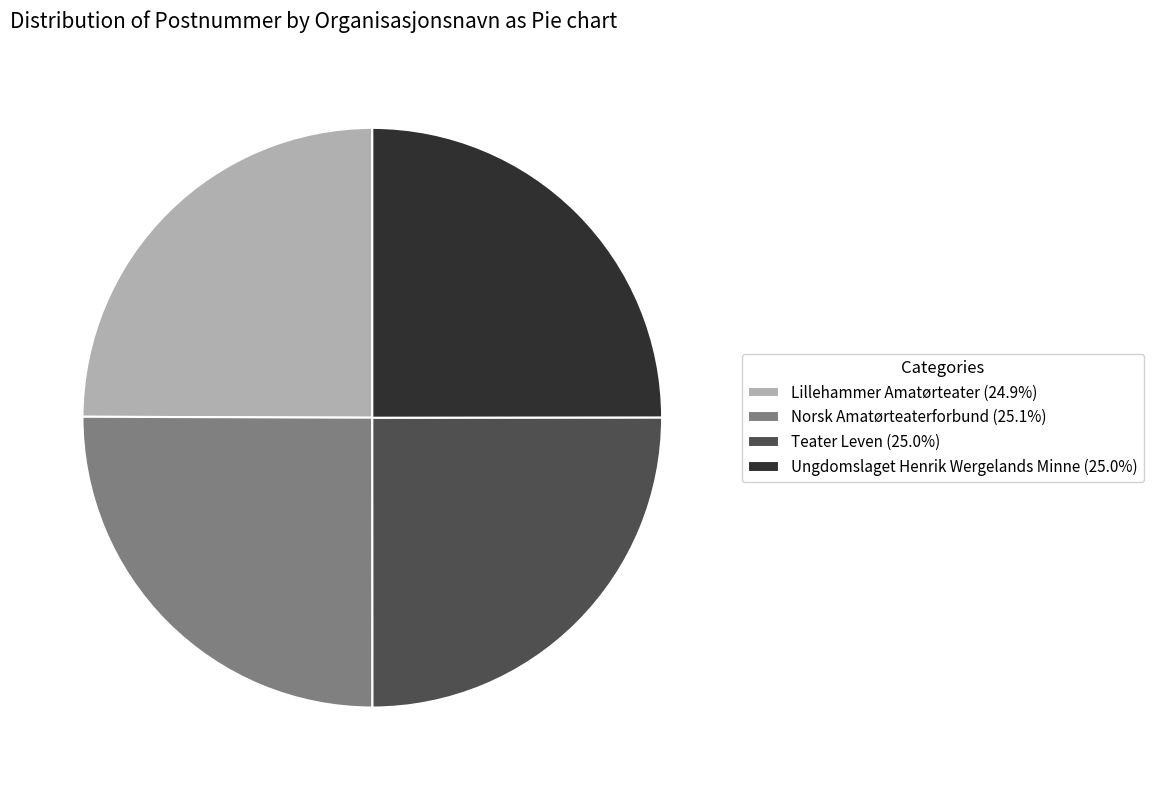

How many slices are in this pie chart?

4